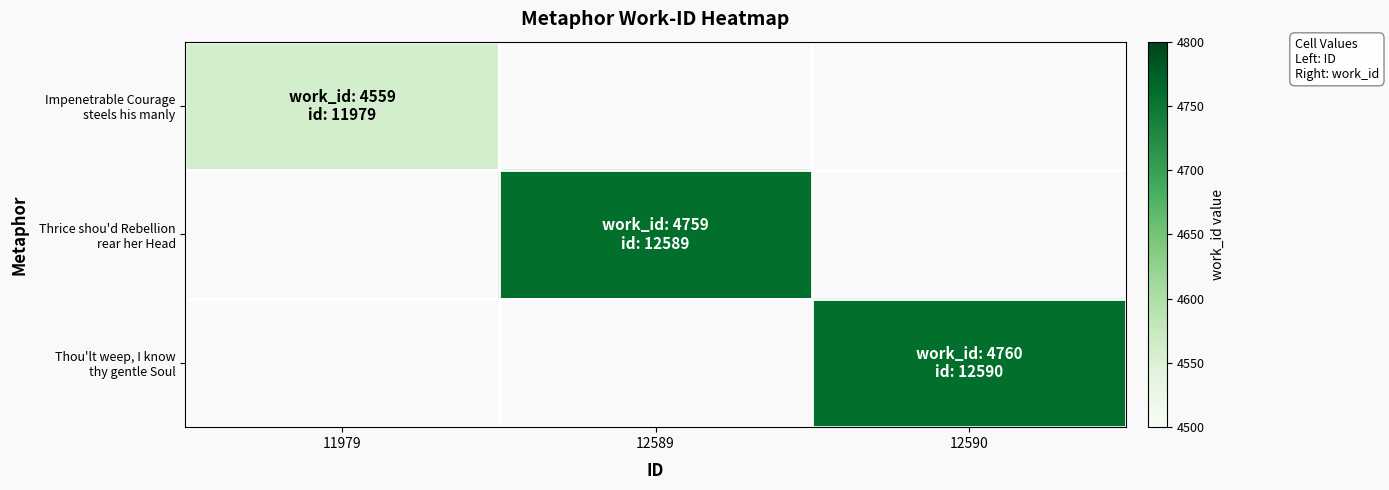

At how many categories does at least one series exceed 4696?

2